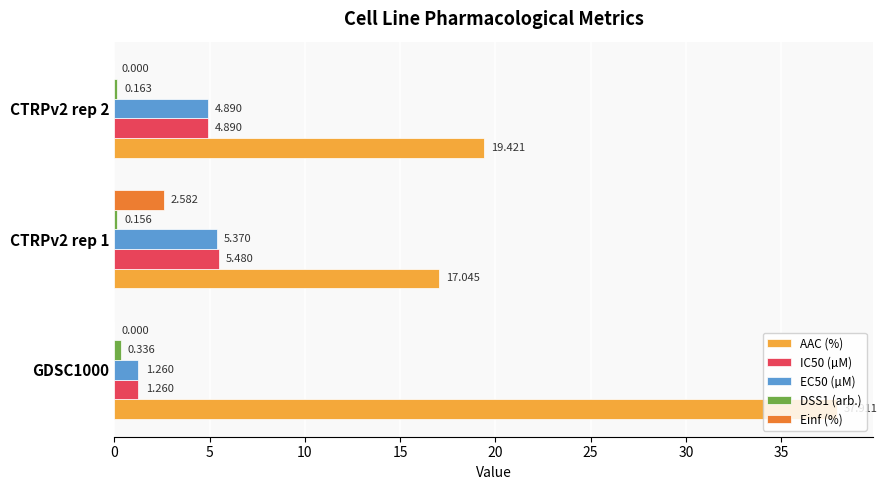

Between GDSC1000 and CTRPv2 rep 1, which series saw the biggest shift?

AAC (%)